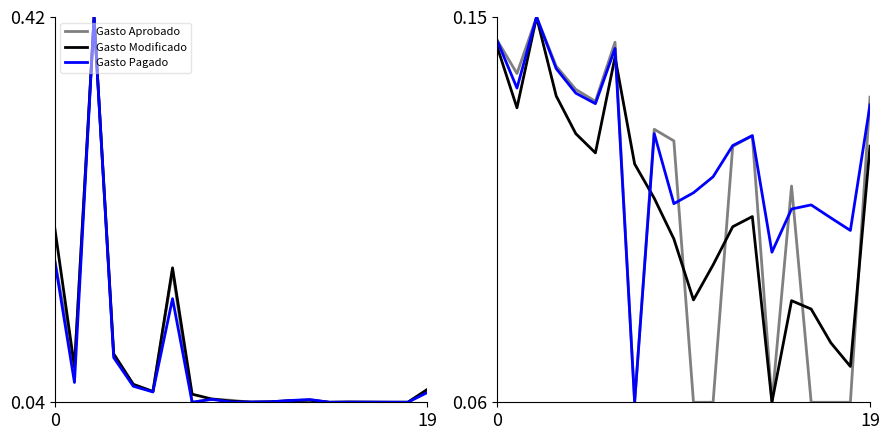

At which label does Gasto Aprobado reach its minimum?

7